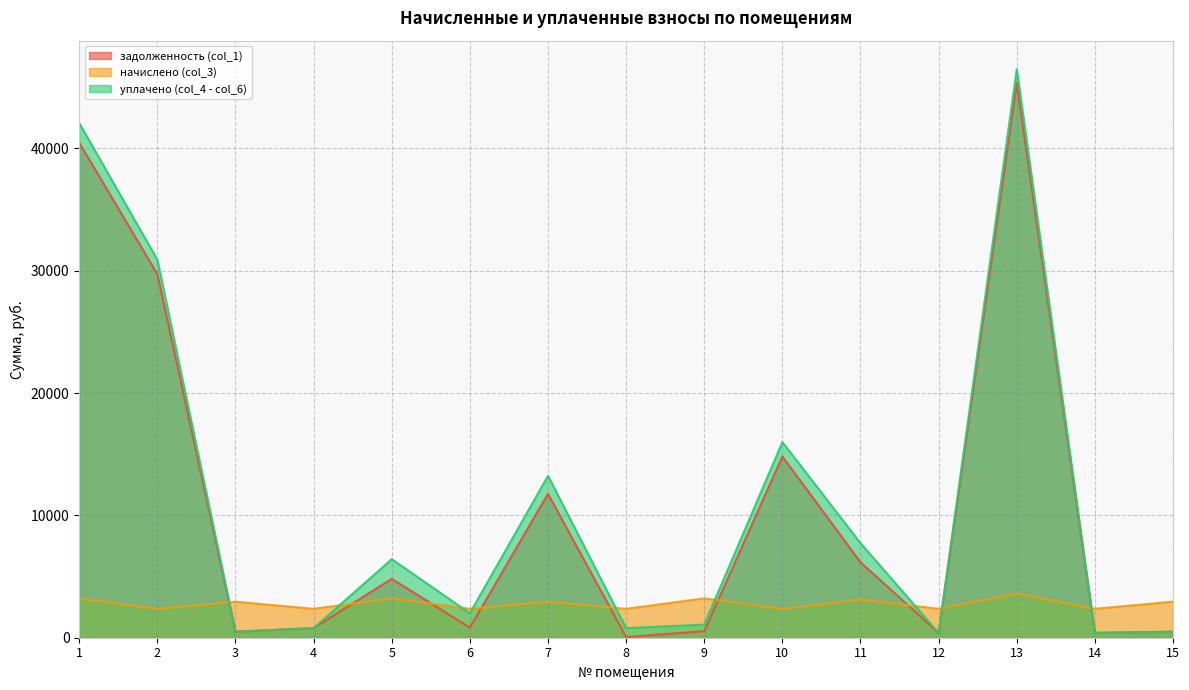

Between 4 and 3, which is larger?

4